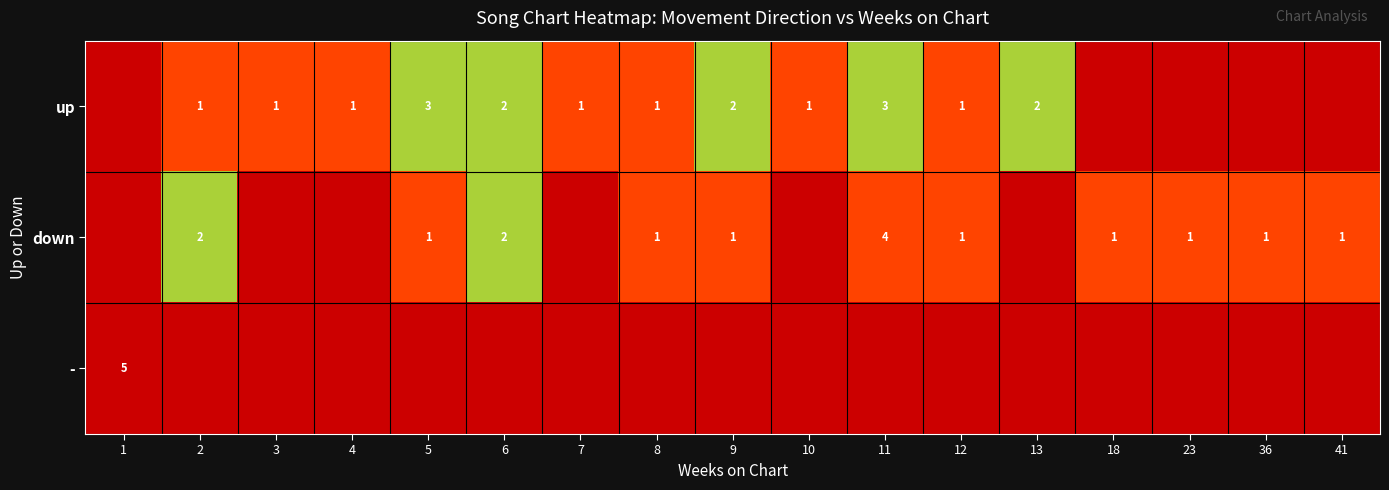

Which series changed the most between 13 and 41?

up